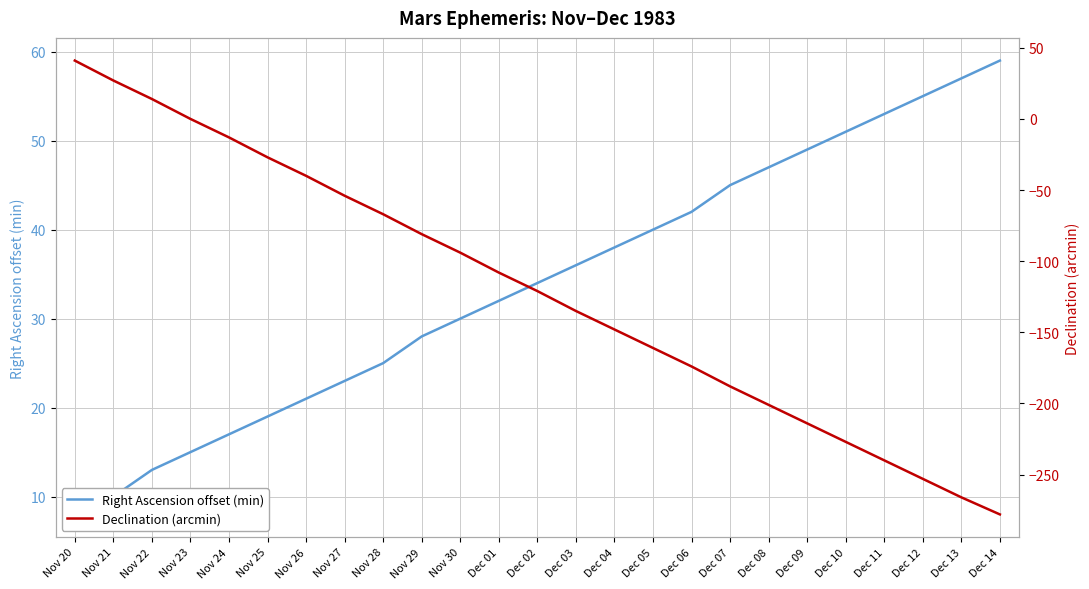

What is the maximum value shown in the chart?

59